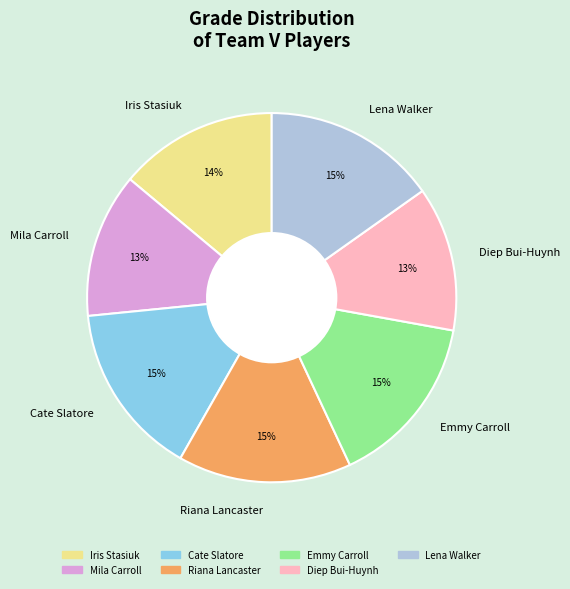

Combined, do Emmy Carroll and Riana Lancaster account for over 50%?

No